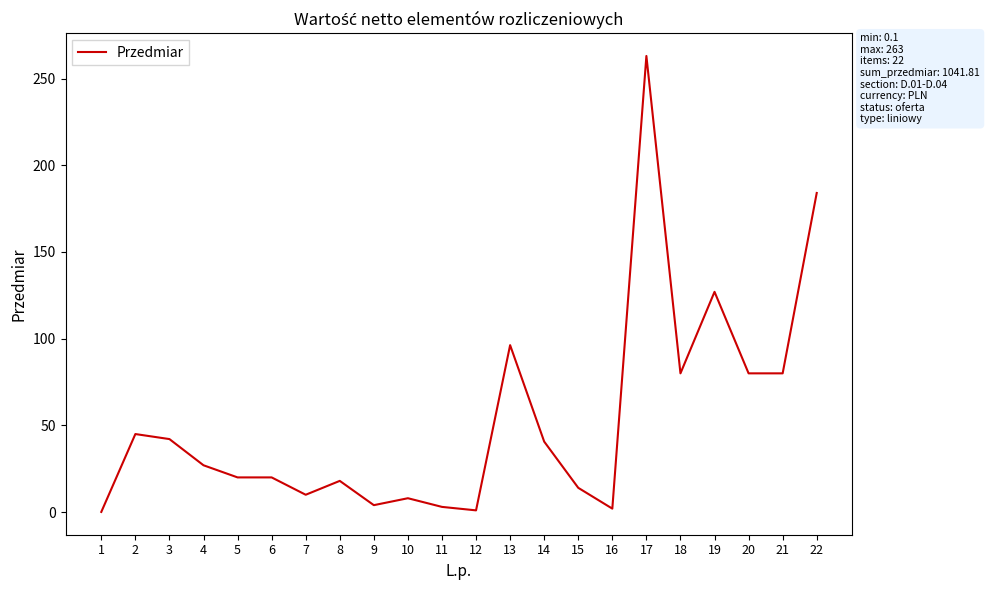

The value at 14 is 61.8. True or false?

False